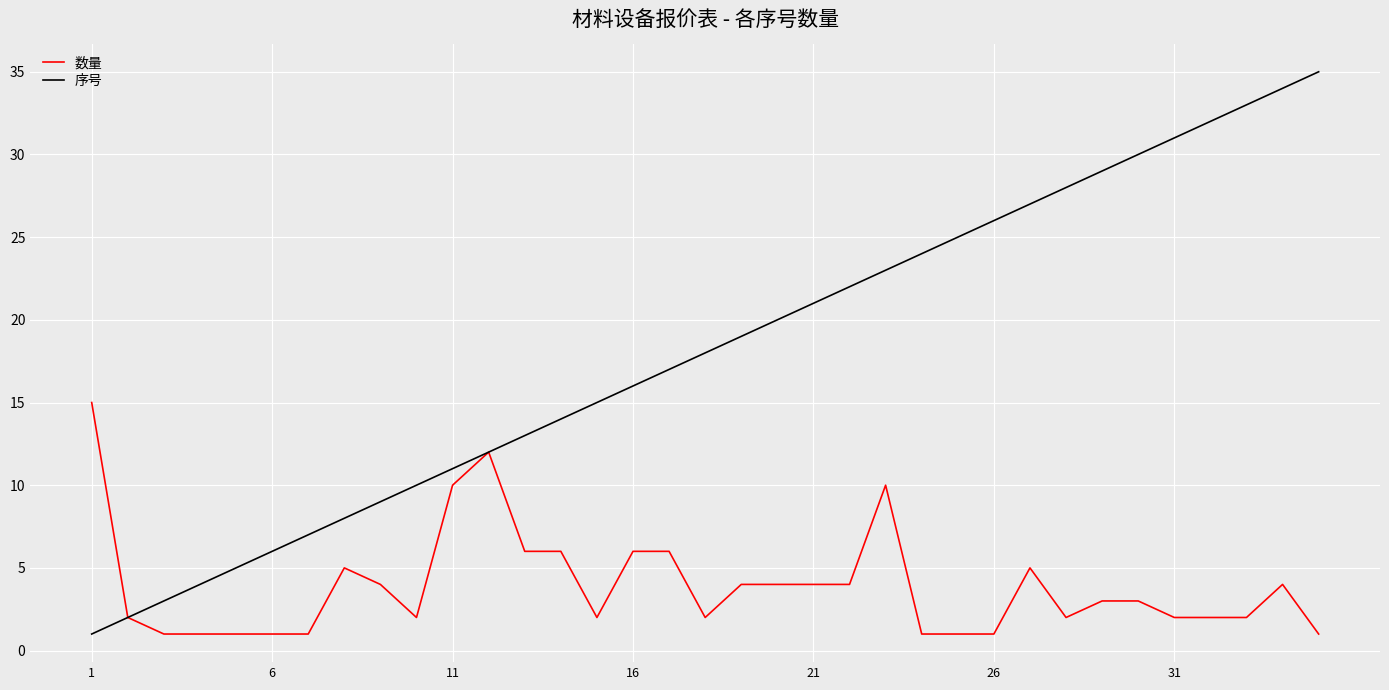

What is the smallest value displayed?

1